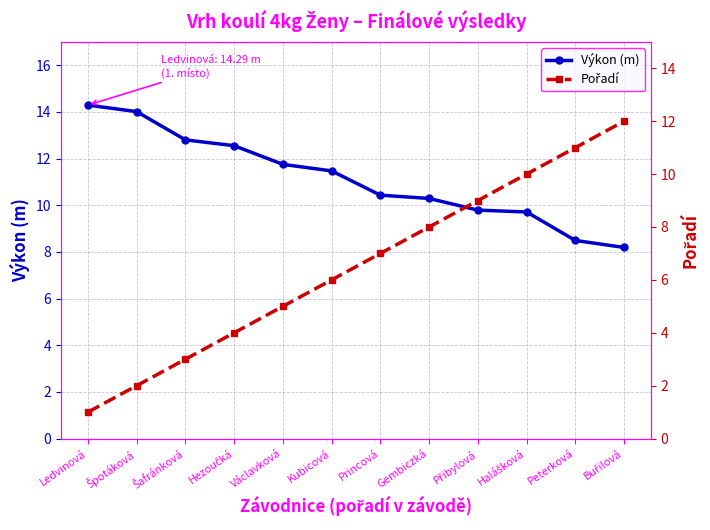

Where do Výkon (m) and Pořadí first cross each other?

Přibylová and Halášková